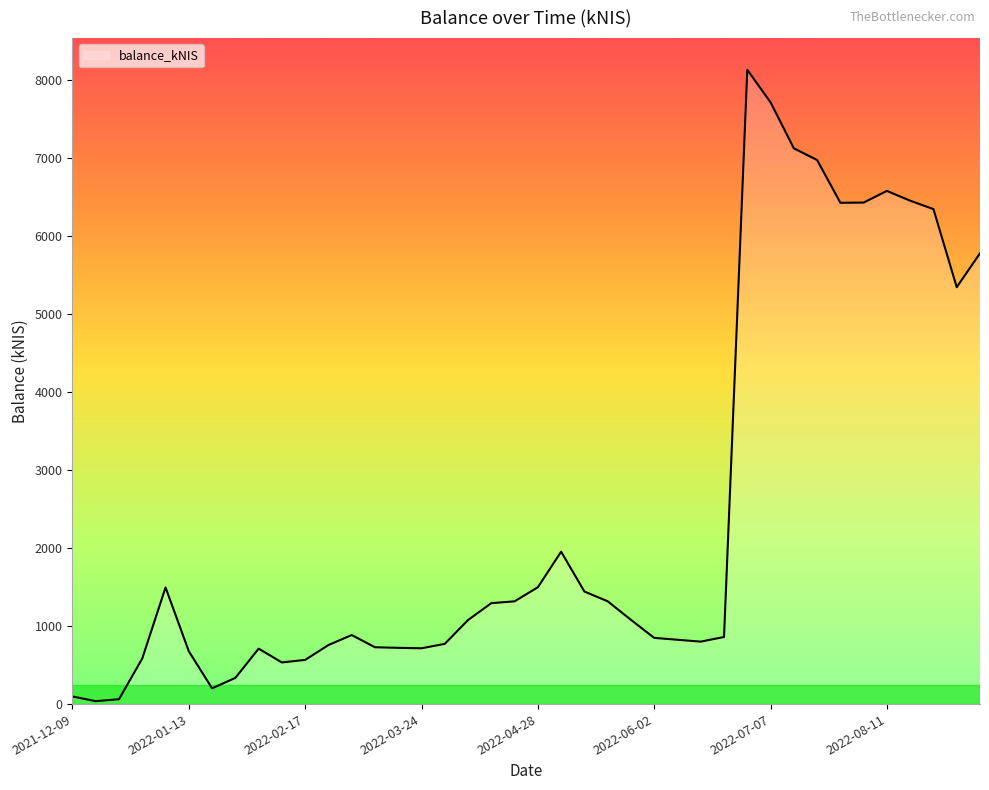

What is the label of the 18th point from the right?

2022-05-12